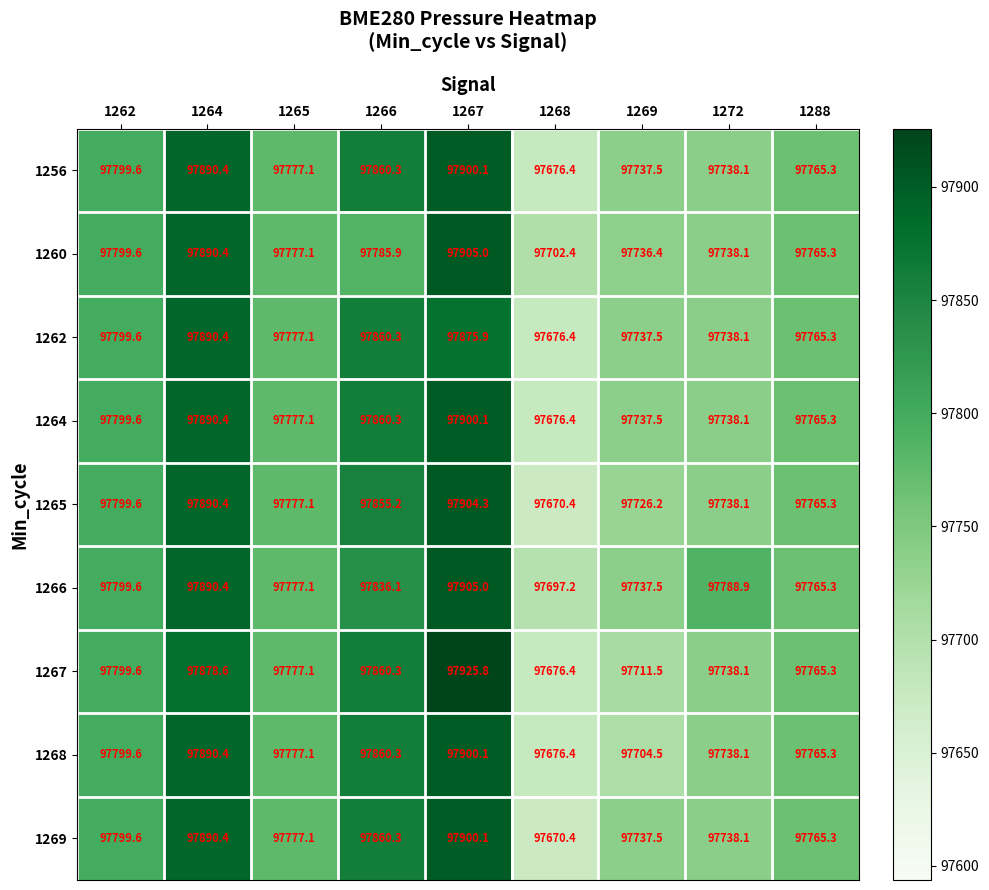

The 1268 series shows 161106.7 at 1265. True or false?

False